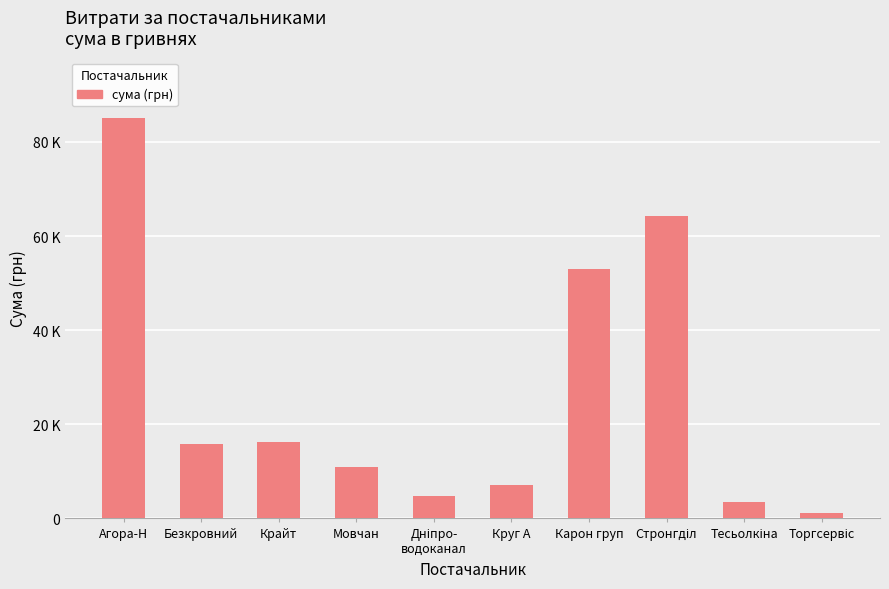

True or false: the data shows 16752.0 at Мовчан.

False